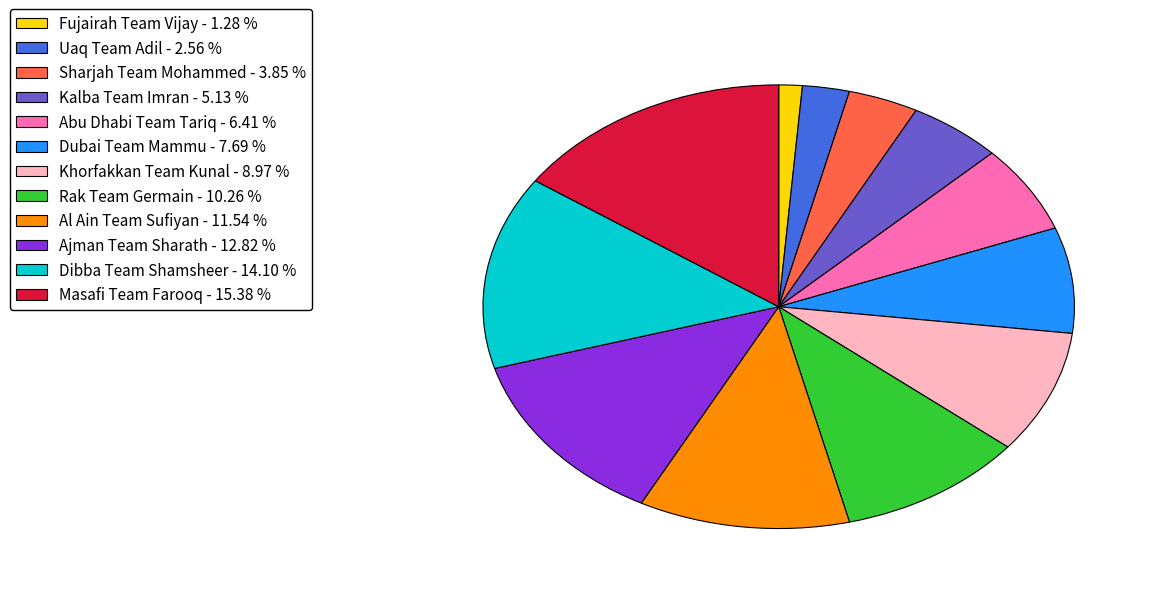

Is the sum of Rak Team Germain - 10.26 % and Dibba Team Shamsheer - 14.10 % greater than half?

No